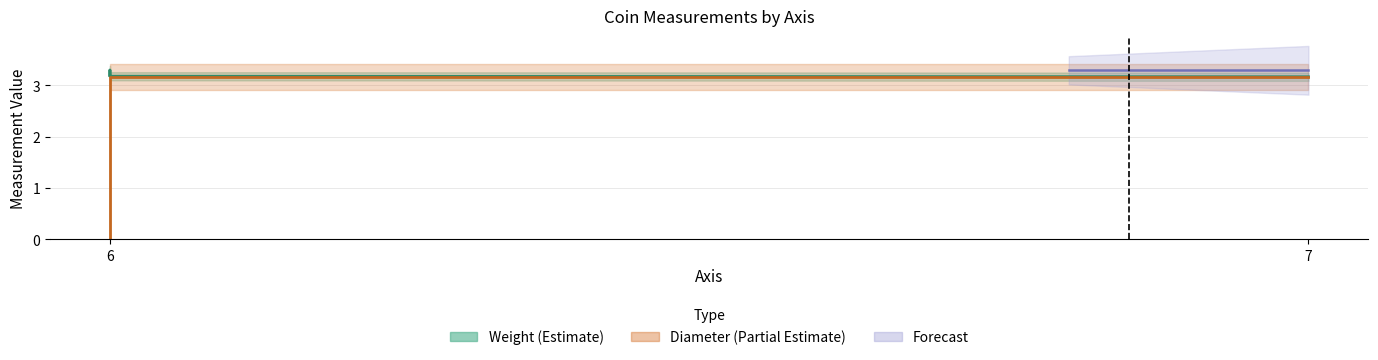

The value of weight at 6 is 3.3. True or false?

True